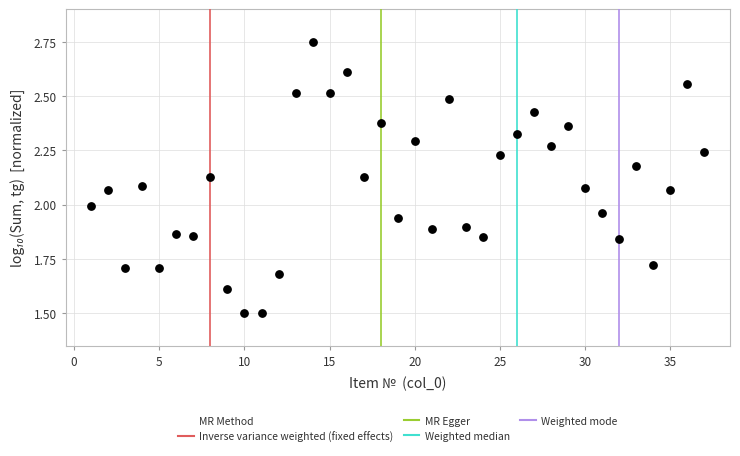

What is the range of X values (max minus min)?

36.0